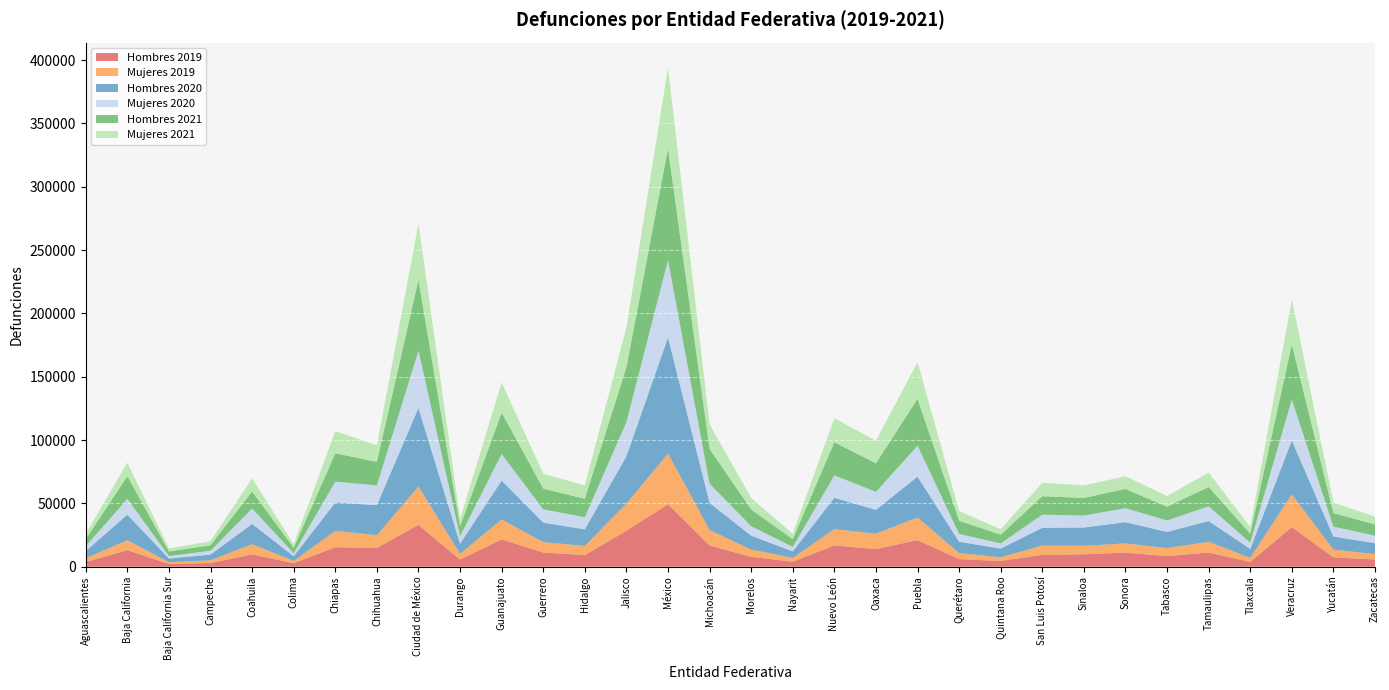

Reading right to left, list all the values displayed in this chart.

Hombres 2019: 5747	7409	31265	3787	11194	8379	11100	9805	9312	4521	5999	20977	13982	16744	4001	7767	16776	49303	28381	9137	11210	21586	5610	33024	14842	15374	2774	9730	2925	2120	13086	3732
Mujeres 2019: 4242	6073	25953	3165	8505	6299	7336	6690	7381	2895	4816	17881	12107	12963	2954	5794	12202	40077	21439	7275	8235	15754	4515	30308	10118	12935	1792	8059	2195	1435	7837	3033
Hombres 2020: 8602	10329	42455	7089	16354	12775	16754	14443	14024	6927	8856	32275	18796	24719	5104	10960	21364	91603	37428	13071	15375	30678	8013	61938	23657	22400	3694	16034	4430	2924	20190	5578
Mujeres 2020: 5917	7889	32302	4944	11665	9095	11047	9512	10400	4075	6256	24462	14272	17694	3603	7481	15249	61057	27023	9583	10482	20995	5929	45353	15579	16503	2363	12149	3118	1943	12458	3968
Hombres 2021: 8873	10689	43560	7053	15173	10874	15139	13893	14515	6863	10387	36958	22511	26139	6038	13152	27354	88133	43191	14557	16375	32593	7696	55694	18592	22329	4271	13362	4280	3605	17937	5457
Mujeres 2021: 6069	8308	35489	5278	11483	8315	10105	9866	10678	4350	7611	28970	17740	19083	4258	9071	19516	63950	31432	10548	11798	23707	6051	44664	13110	17532	2849	10447	3225	2320	10655	4255